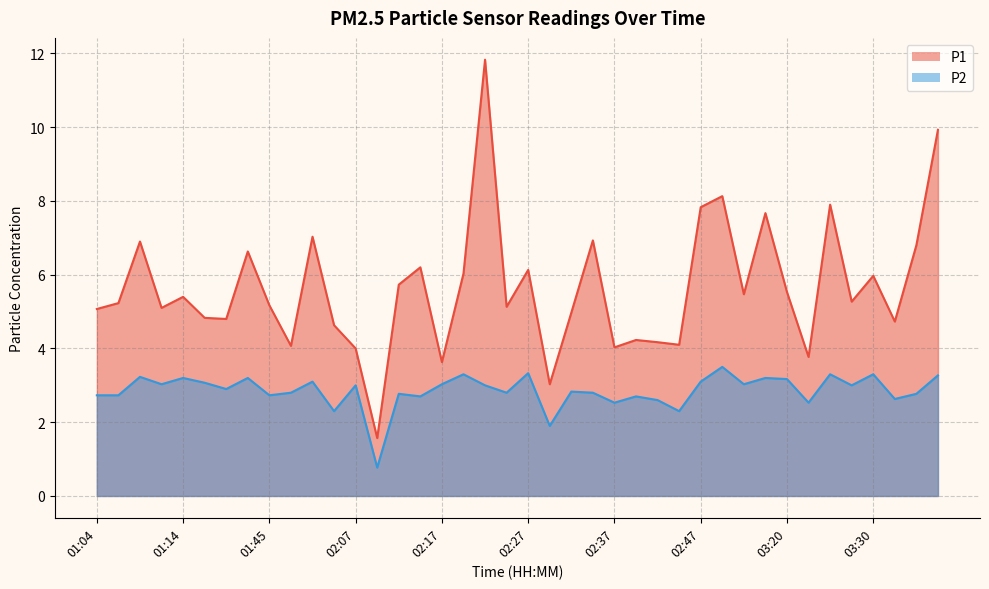

What are all the series names shown in the legend?

P1, P2